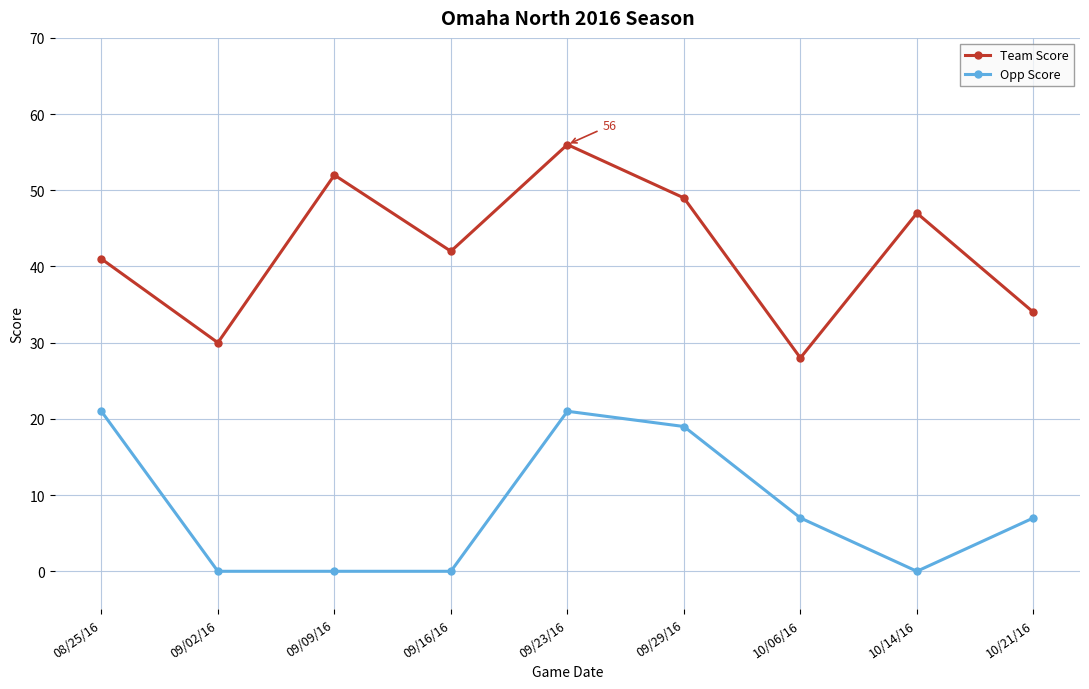

How many categories are shown in the chart?

9